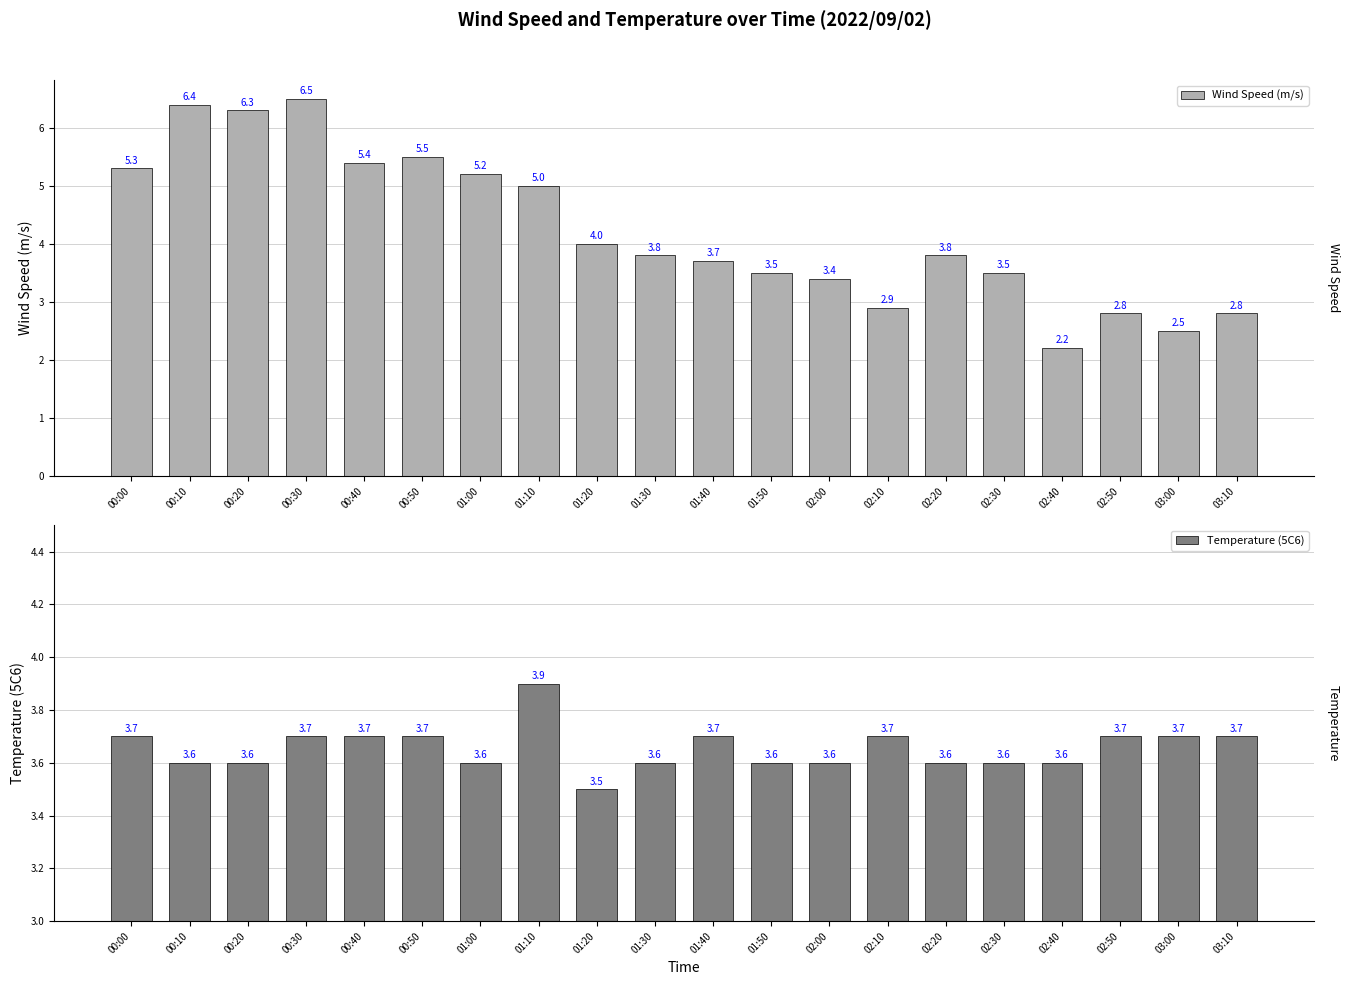

What are all the series names shown in the legend?

Wind Speed (m/s), Temperature (5C6)